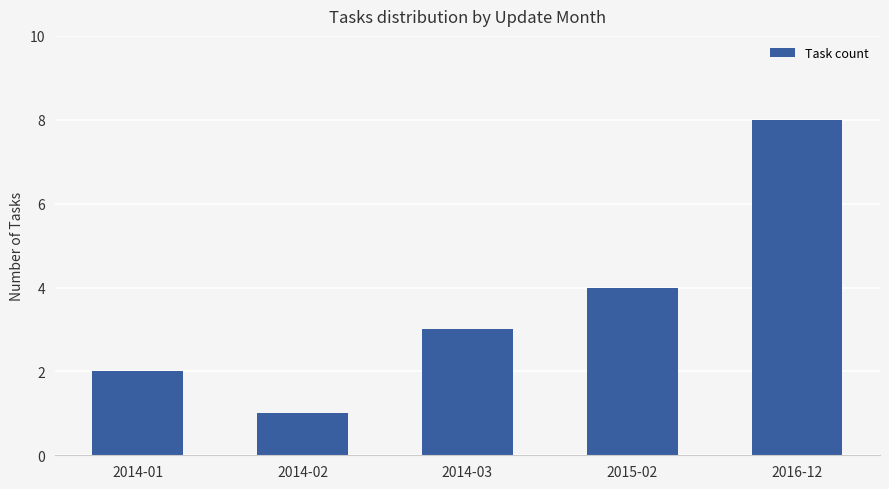

Reading right to left, what are all the values shown in this chart?

2016-12=8	2015-02=4	2014-03=3	2014-02=1	2014-01=2